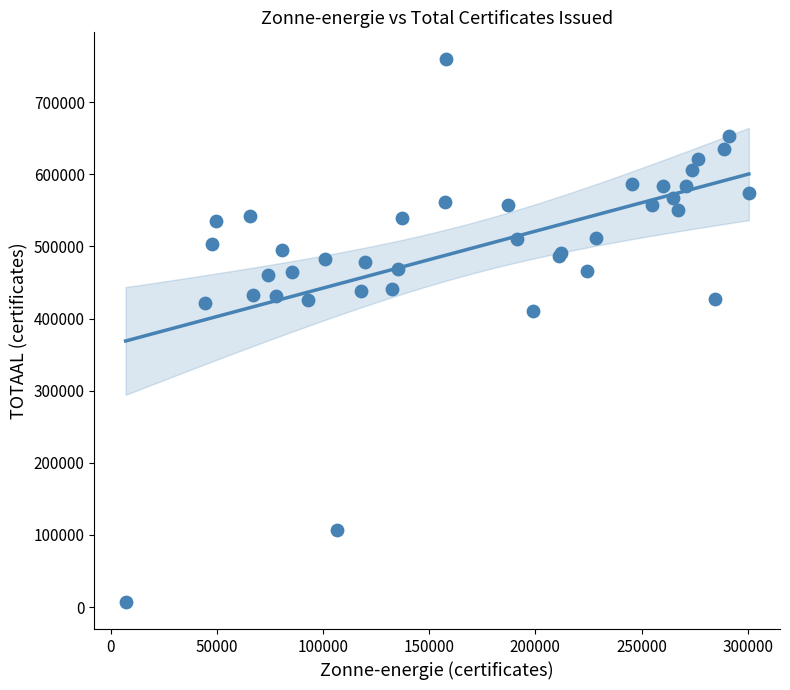

What Y value in the scatter plot is closest to 383112?

410316